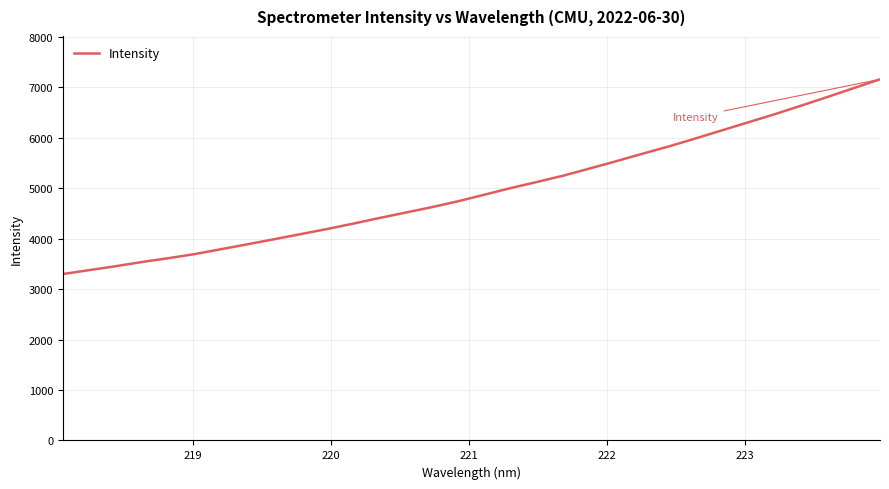

What is the greatest value displayed?

7161.1